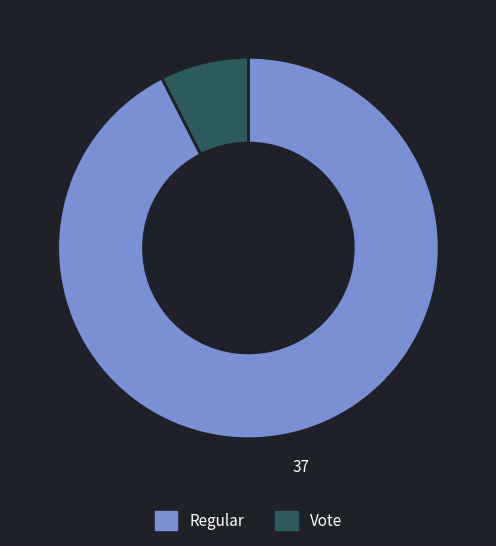

What is the largest slice in the pie chart?

Regular